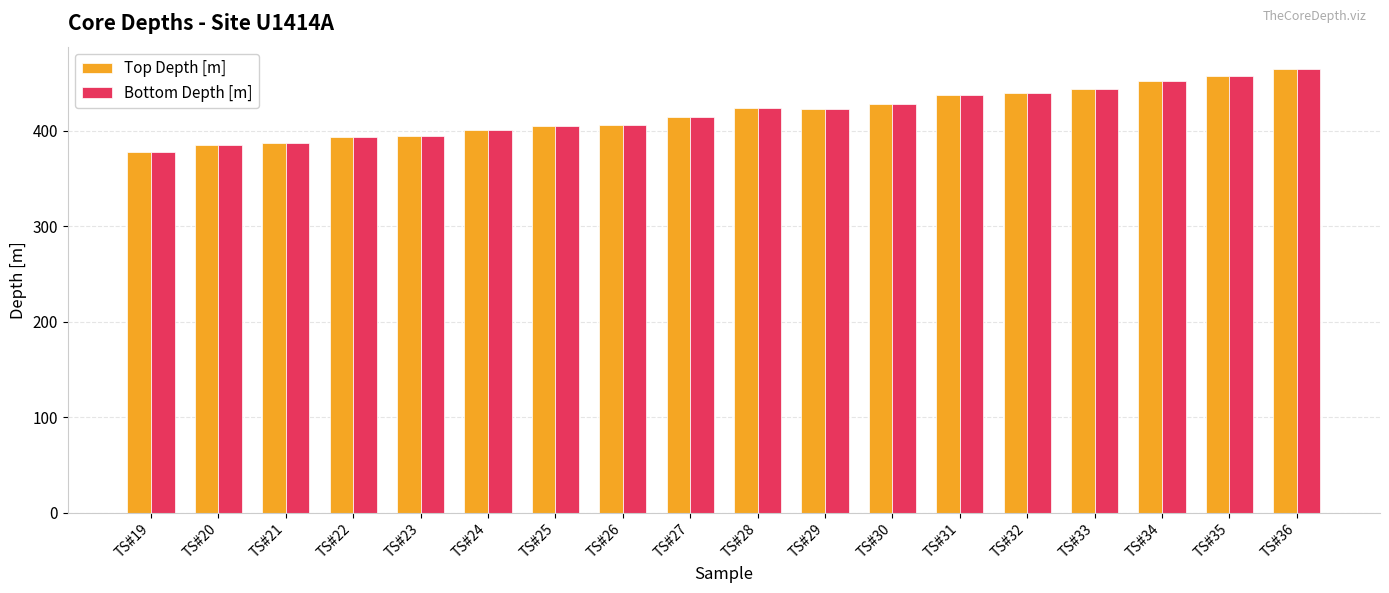

What is the sum of the Top Depth [m] values at TS#25 and TS#34?

857.9